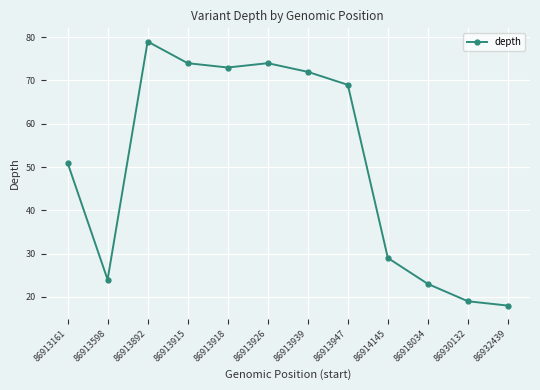

Is it true that the value at 86932439 is 18?

True